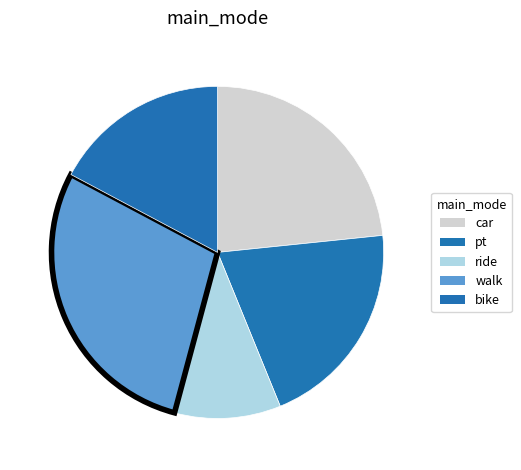

True or false: ride accounts for 10% of the total.

True